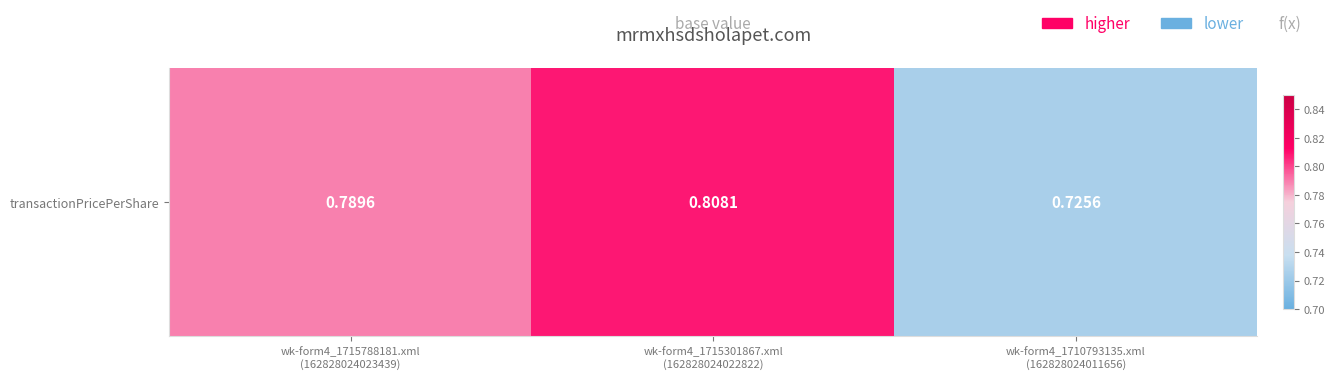

Reading left to right, transcribe all the data shown in this chart.

wk-form4_1715788181.xml
(162828024023439)=0.8	wk-form4_1715301867.xml
(162828024022822)=0.8	wk-form4_1710793135.xml
(162828024011656)=0.7